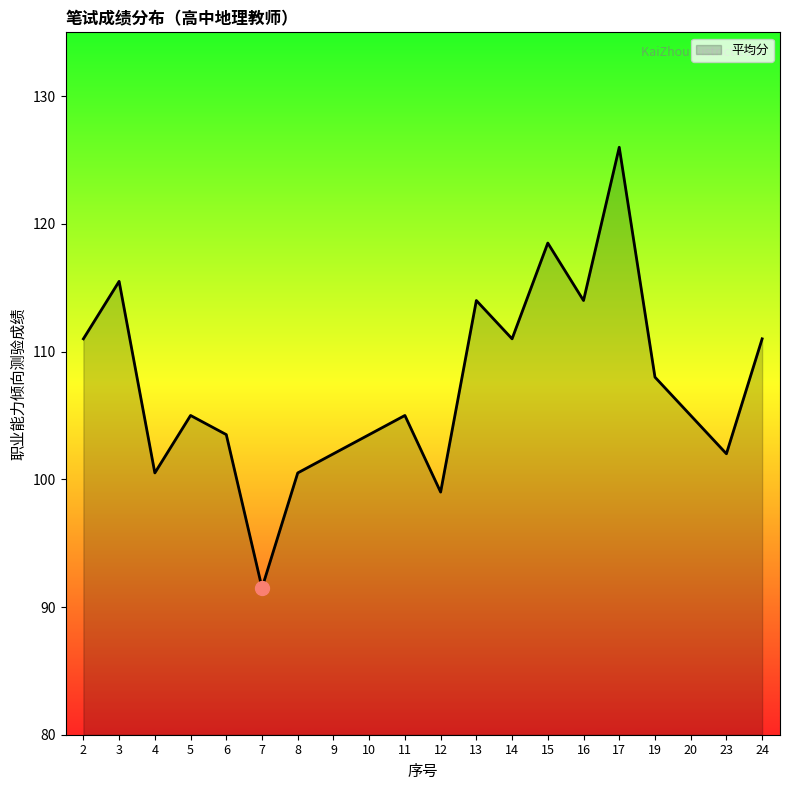

The value at 7 is 91.5. True or false?

True